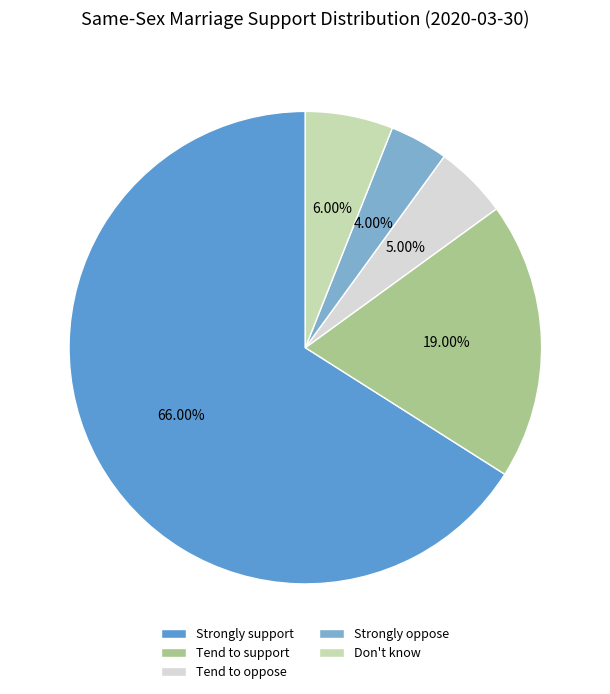

To the nearest percent, what percentage of the pie is Tend to support?

19%